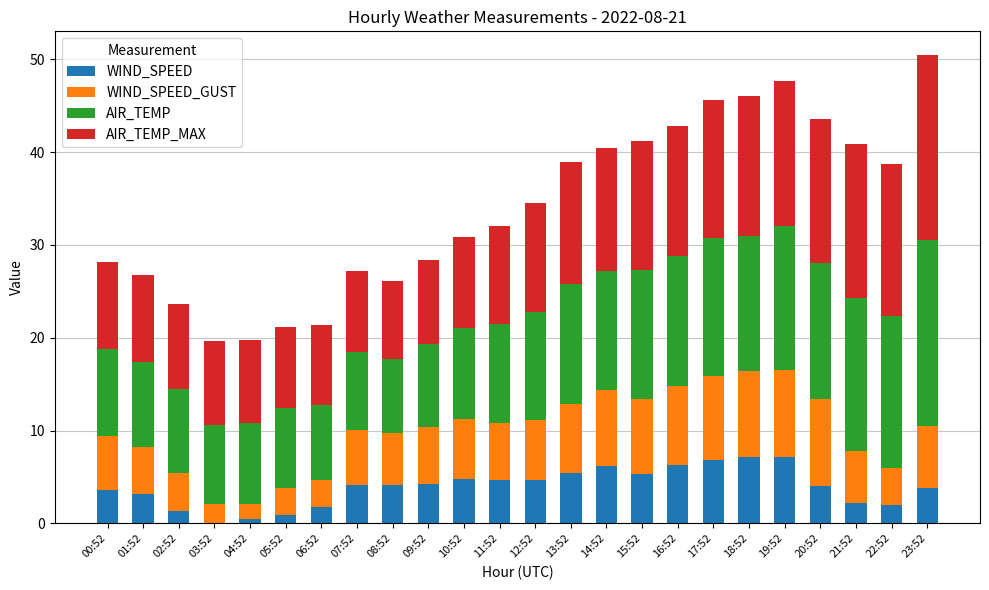

True or false: WIND_SPEED has a value of 3.2 at 01:52.

True